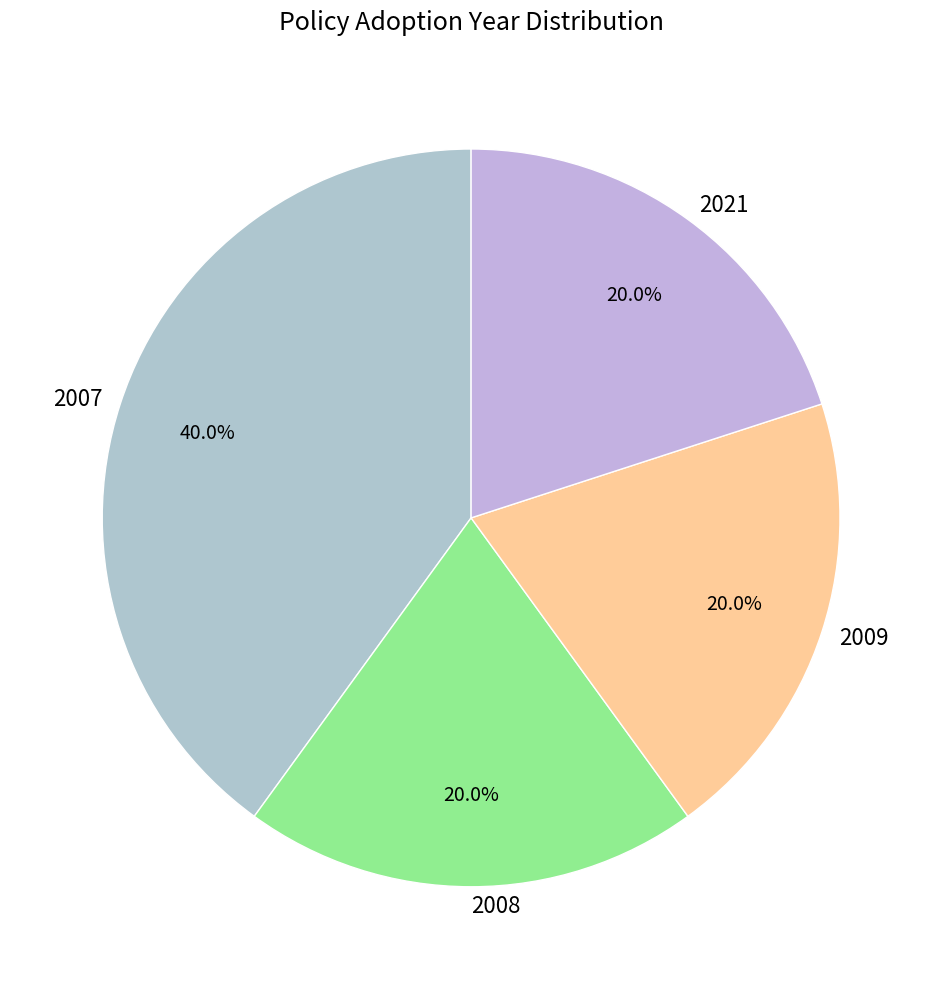

What is the total percentage of 2007 and 2008?

60.0%